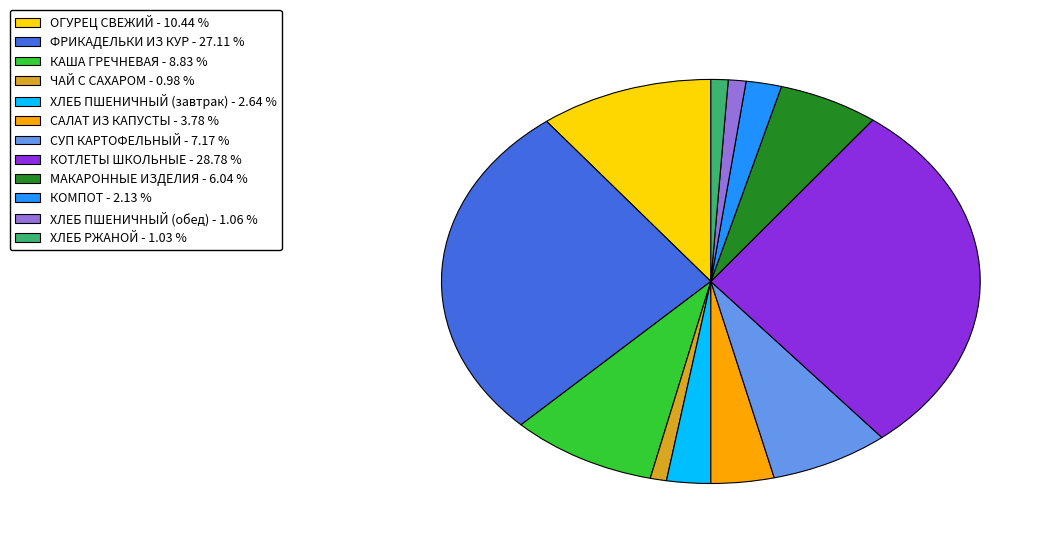

Which has a higher value, ХЛЕБ ПШЕНИЧНЫЙ (завтрак) or КОМПОТ?

ХЛЕБ ПШЕНИЧНЫЙ (завтрак)